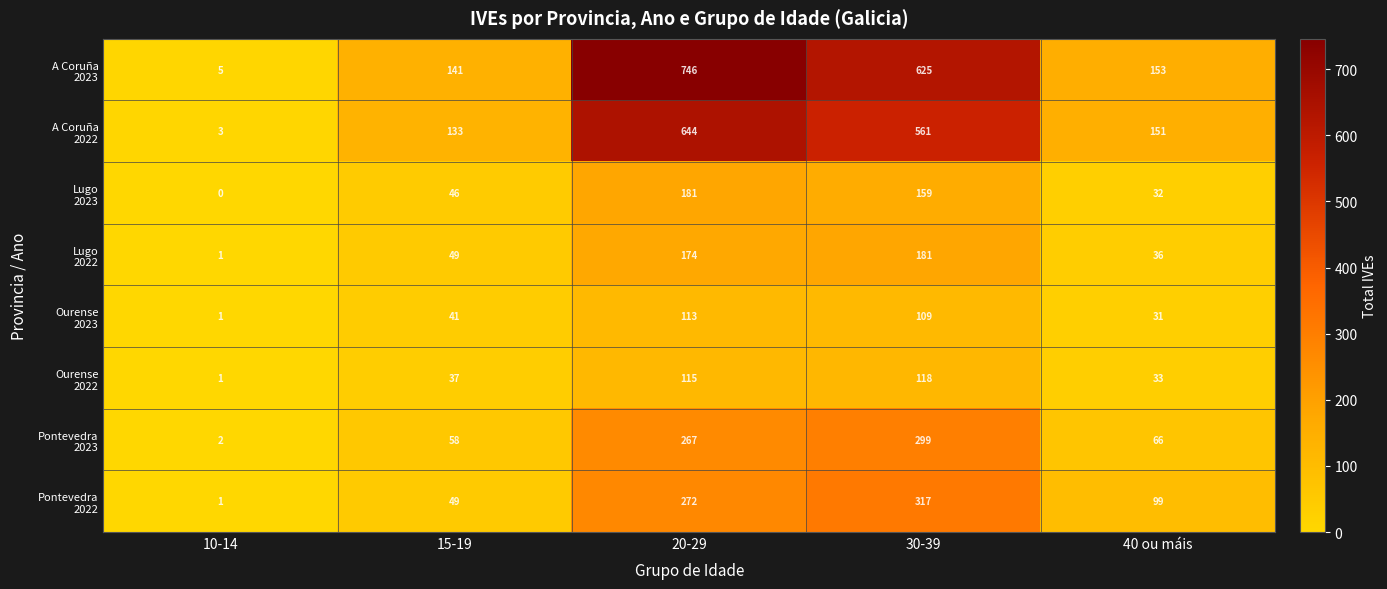

What is the spread (max minus min) of values at 10-14?

5